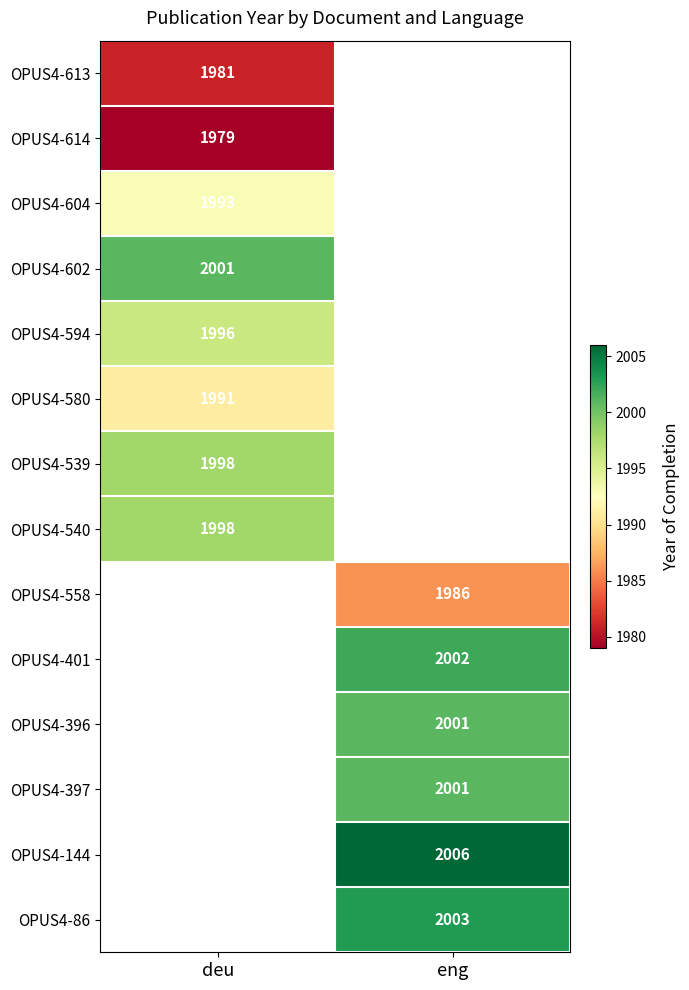

How many series are shown in this chart?

14